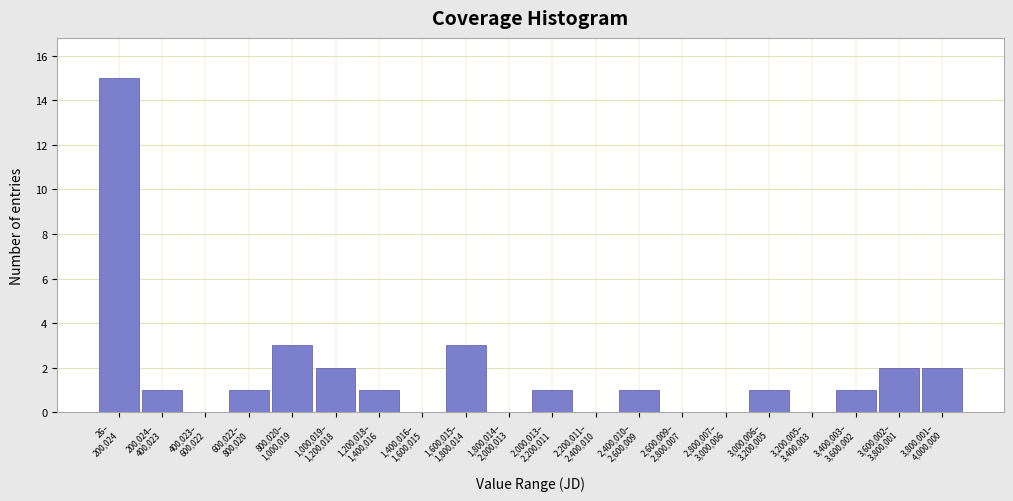

What is the greatest value displayed?

15